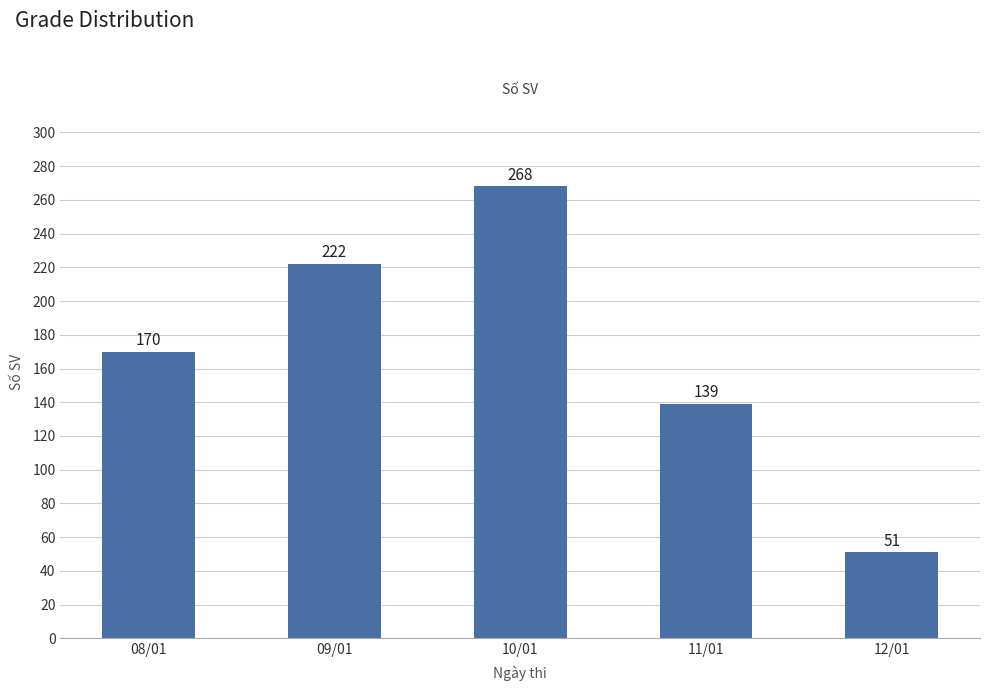

How many values are between 139 and 222?

3